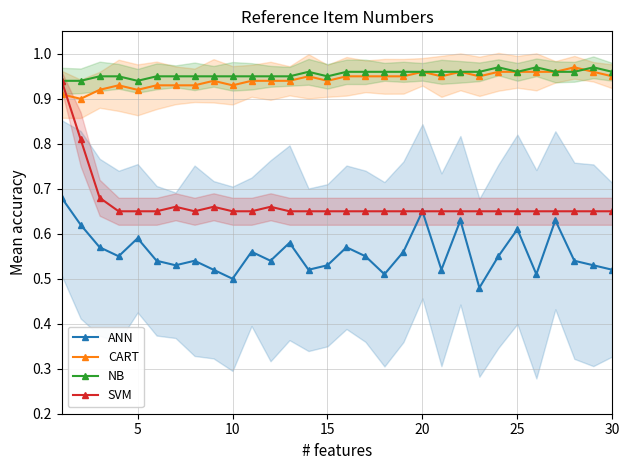

Reading left to right, extract all data points from this chart.

ANN: 0.7	0.6	0.6	0.6	0.6	0.5	0.5	0.5	0.5	0.5	0.6	0.5	0.6	0.5	0.5	0.6	0.6	0.5	0.6	0.7	0.5	0.6	0.5	0.6	0.6	0.5	0.6	0.5	0.5	0.5
CART: 0.9	0.9	0.9	0.9	0.9	0.9	0.9	0.9	0.9	0.9	0.9	0.9	0.9	0.9	0.9	0.9	0.9	0.9	0.9	1.0	0.9	1.0	0.9	1.0	1.0	1.0	1.0	1.0	1.0	0.9
NB: 0.9	0.9	0.9	0.9	0.9	0.9	0.9	0.9	0.9	0.9	0.9	0.9	0.9	1.0	0.9	1.0	1.0	1.0	1.0	1.0	1.0	1.0	1.0	1.0	1.0	1.0	1.0	1.0	1.0	1.0
SVM: 0.9	0.8	0.7	0.7	0.7	0.7	0.7	0.7	0.7	0.7	0.7	0.7	0.7	0.7	0.7	0.7	0.7	0.7	0.7	0.7	0.7	0.7	0.7	0.7	0.7	0.7	0.7	0.7	0.7	0.7